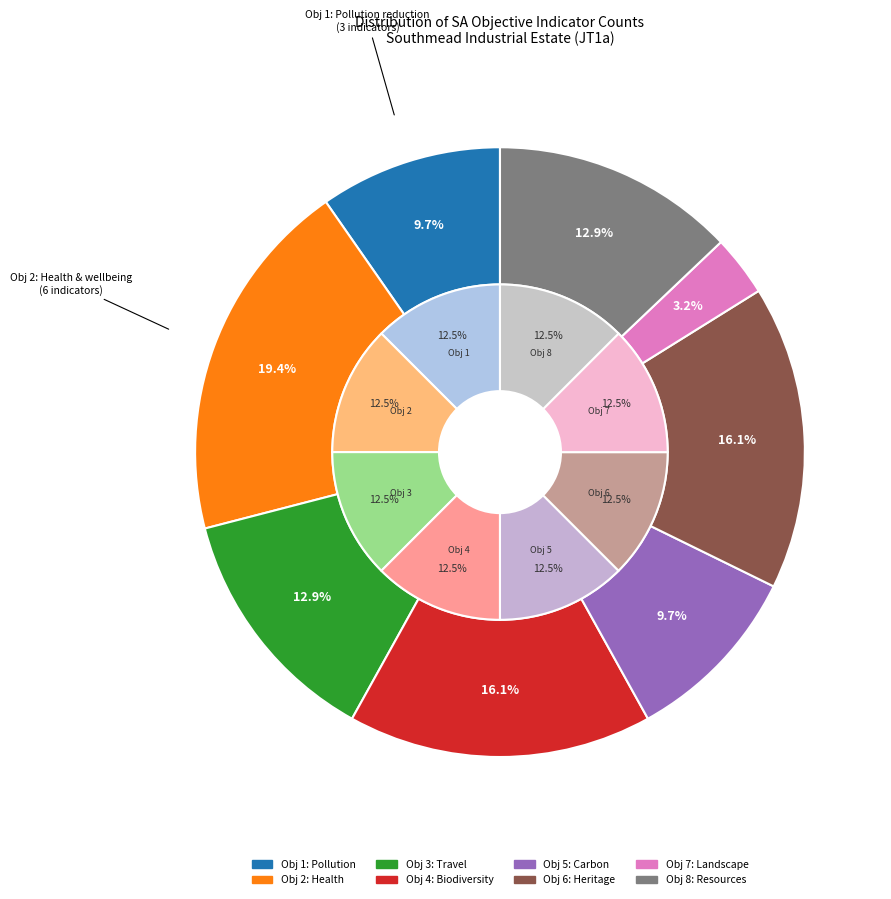

Does Objective 9 (Economy) account for over 50% of the chart?

No